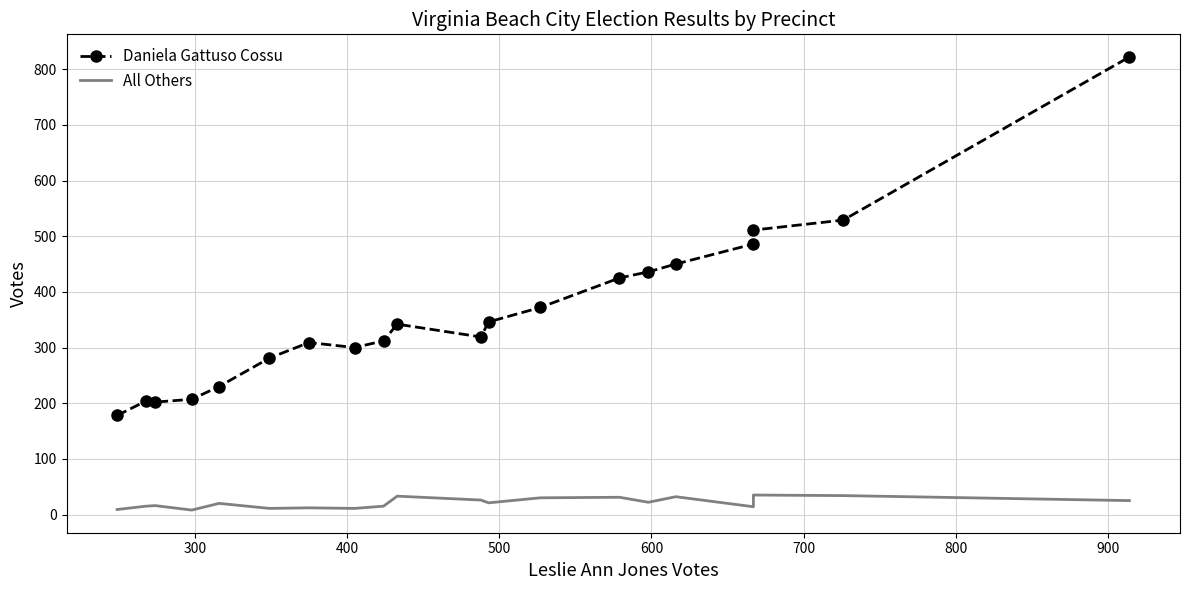

At how many categories does at least one series exceed 577?

1